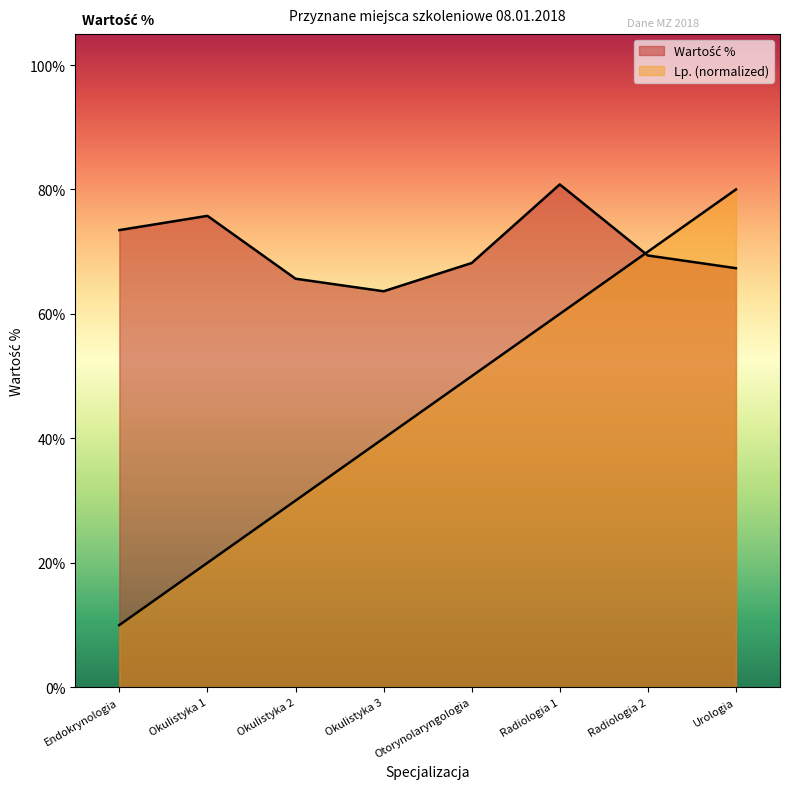

How many intersections are there between Lp. (normalized) and Wartość %?

1